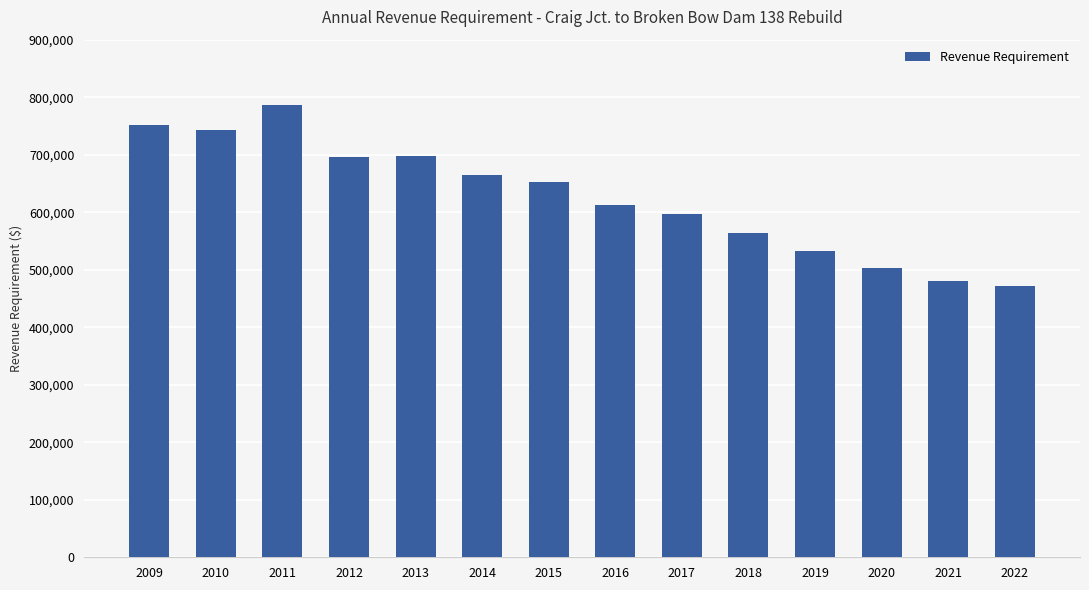

What is the approximate value at 2010?

743416.0